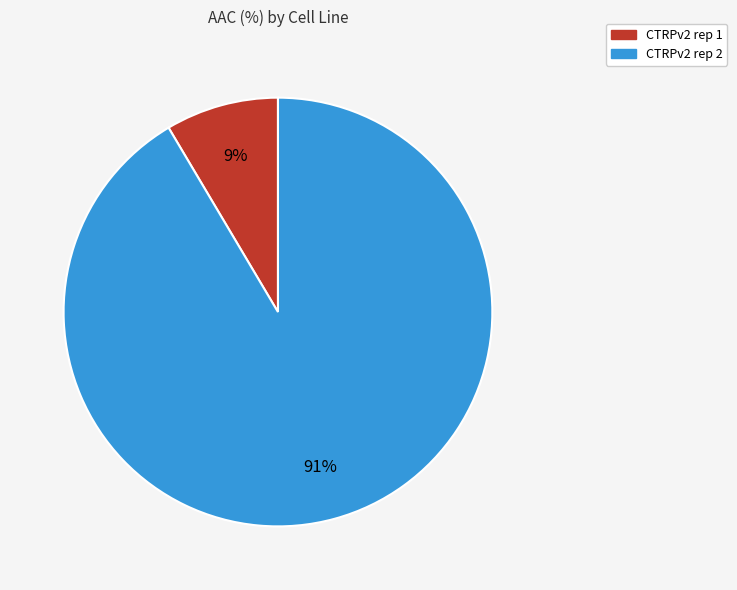

To the nearest percent, what percentage of the pie is CTRPv2 rep 2?

91%